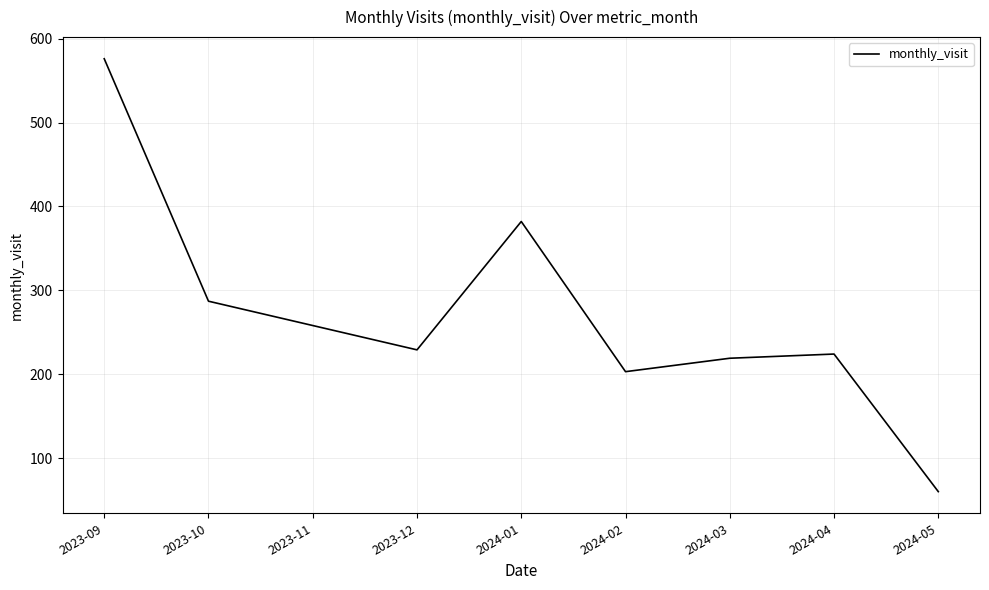

The value at 2024-02 is 203. True or false?

True